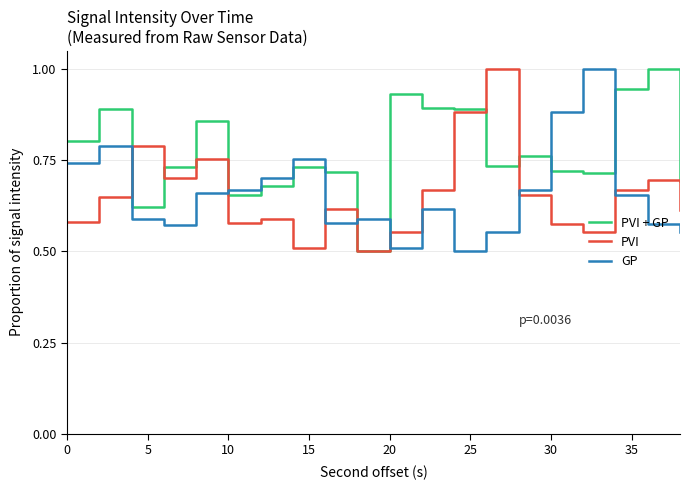

True or false: PVI and GP intersect in this chart.

True